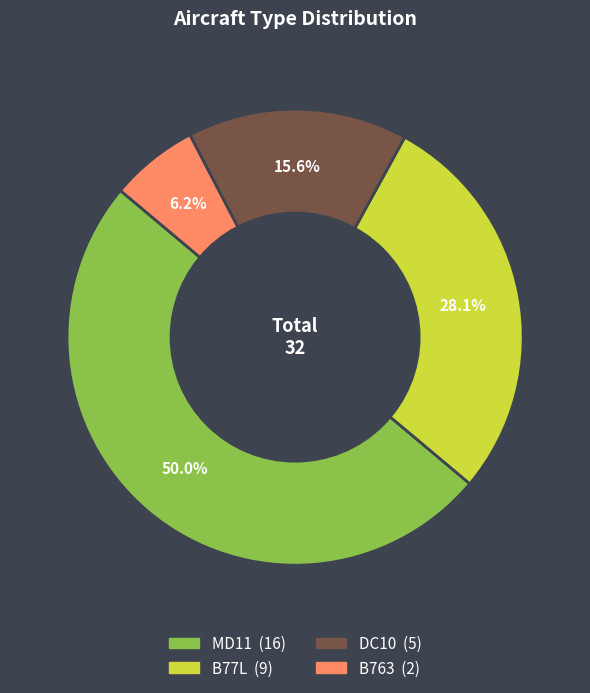

True or false: DC10 accounts for 5% of the total.

False